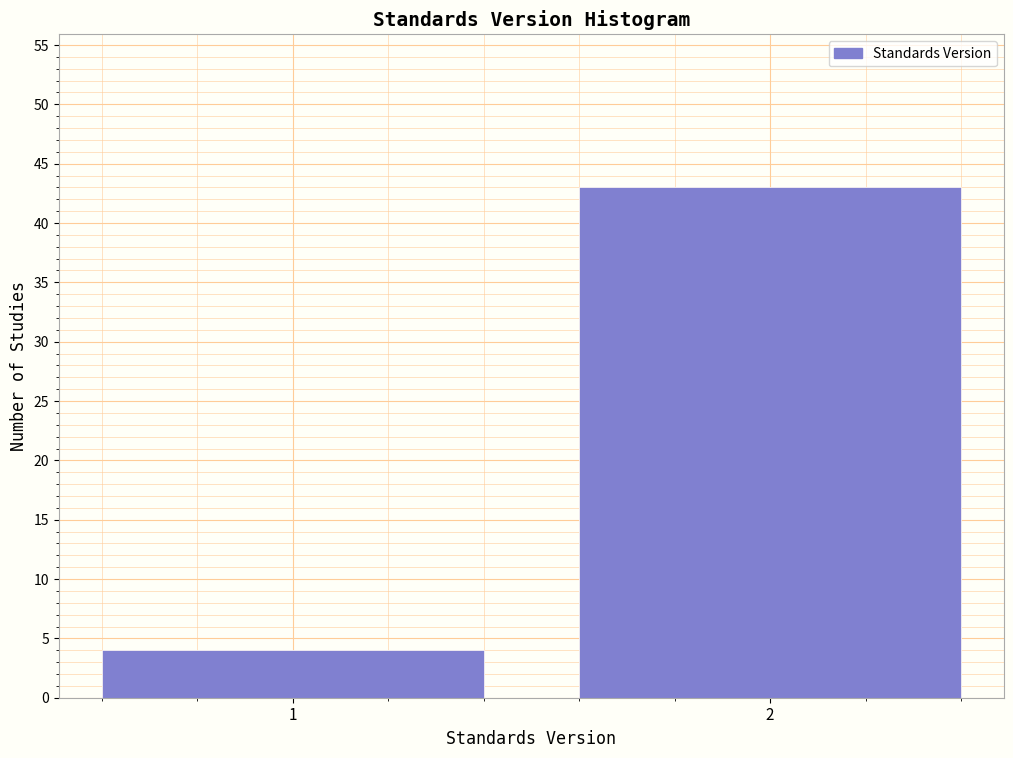

Reading right to left, extract all data points from this chart.

43	4